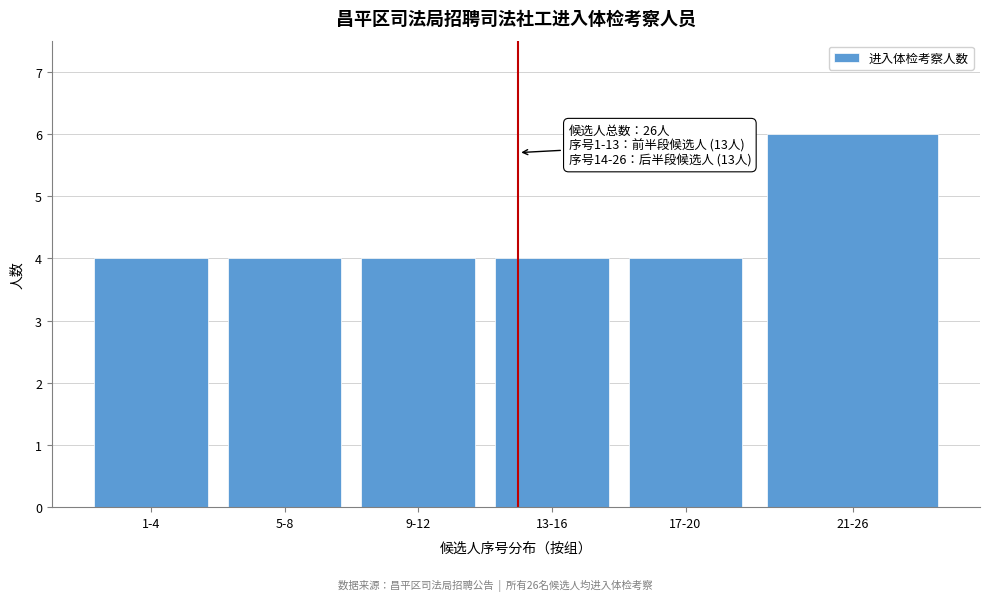

Reading left to right, list all the values displayed in this chart.

4	4	4	4	4	6